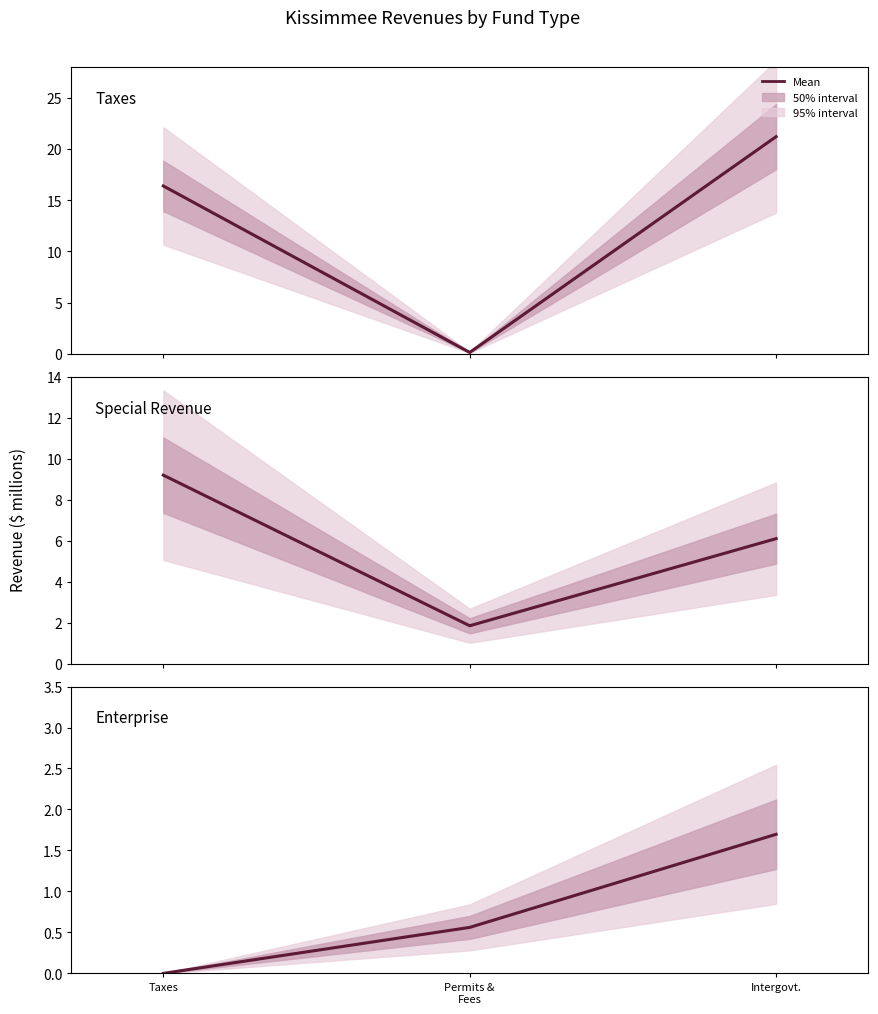

How many categories are shown in the chart?

3